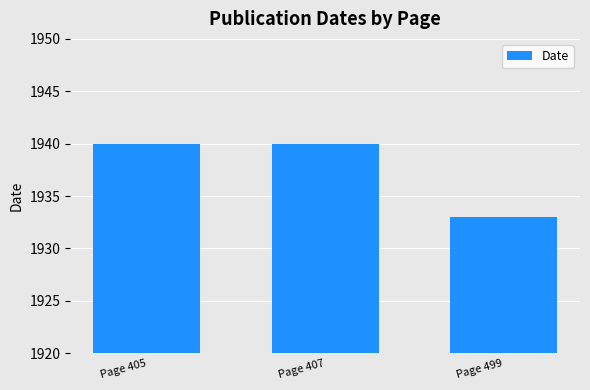

What is the greatest value displayed?

1940